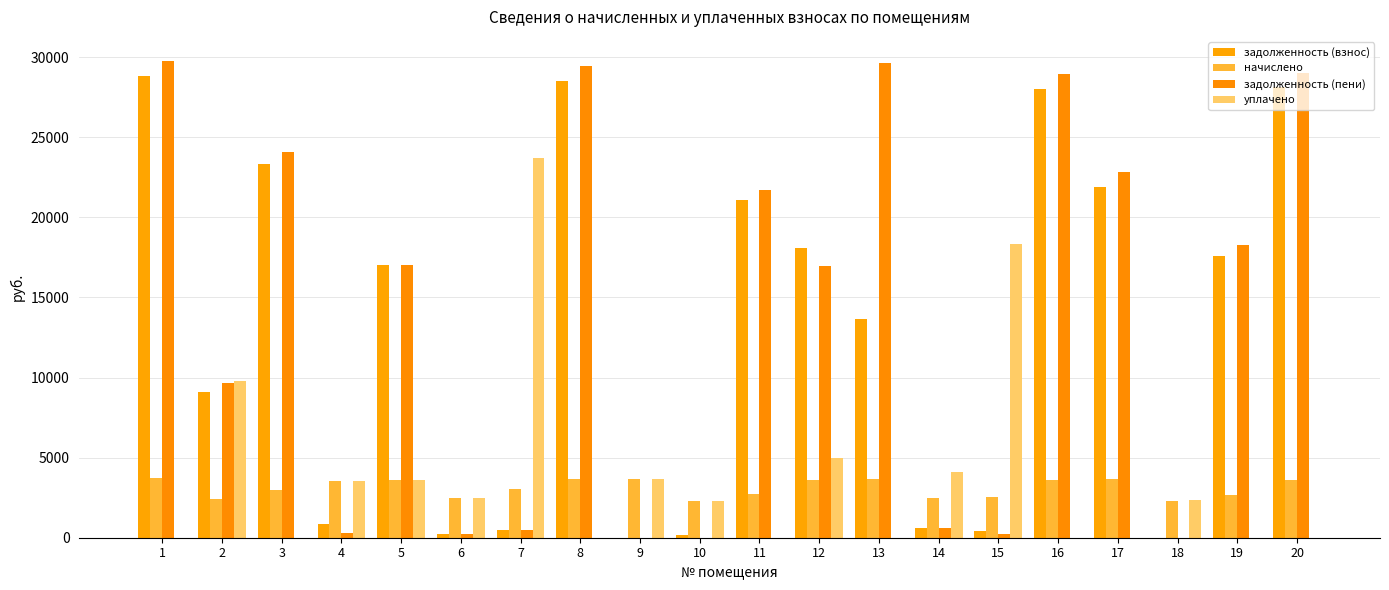

Read the начислено value at 9.

3637.2